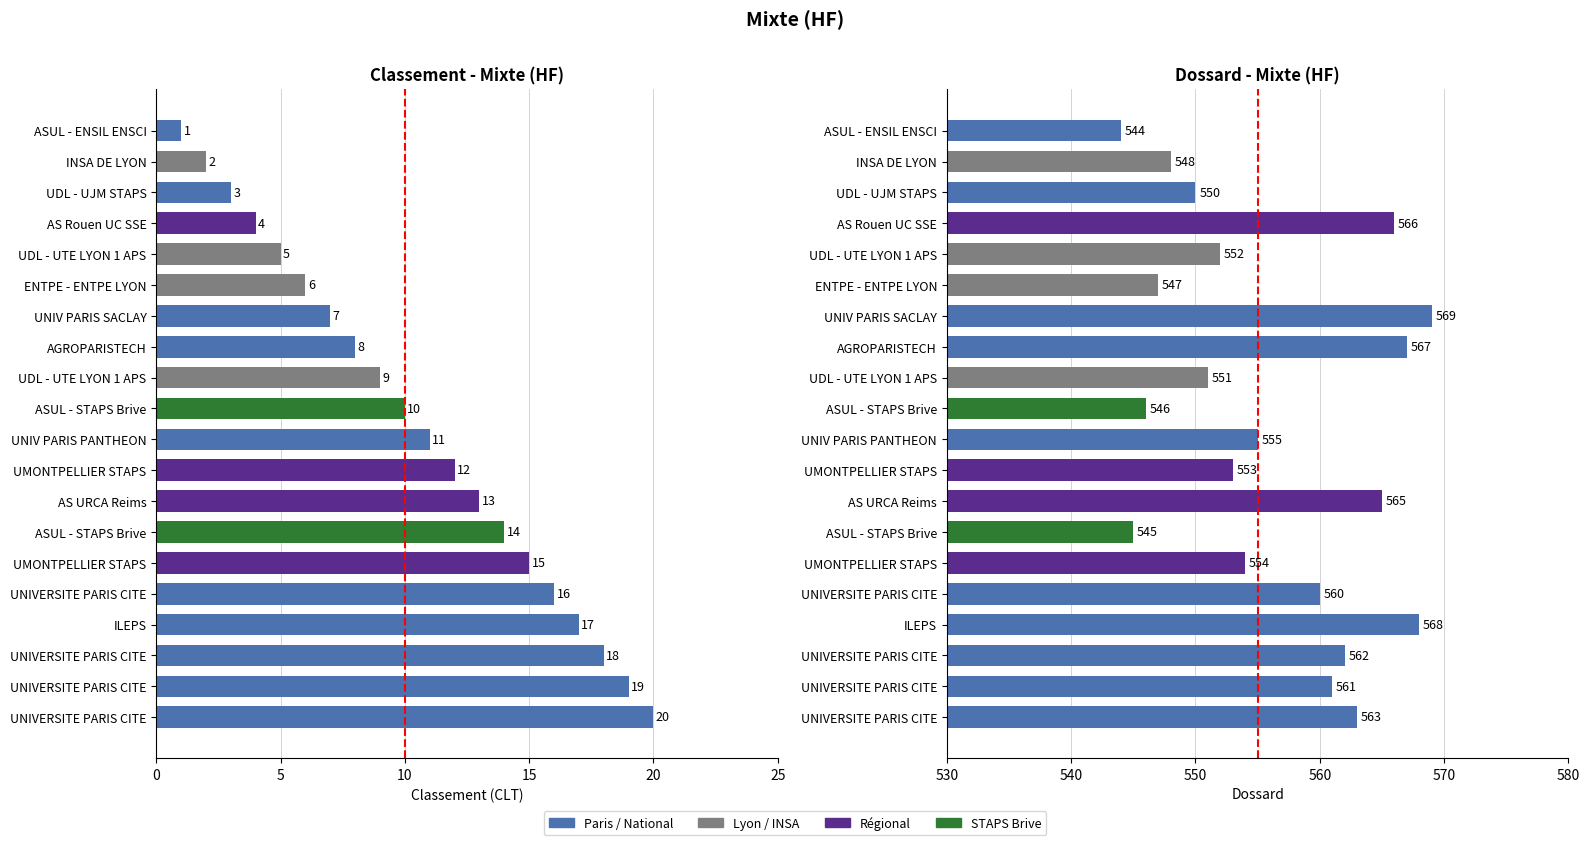

Which series changed the most between UDL - UJM STAPS and UDL - UTE LYON 1 APS?

CLT